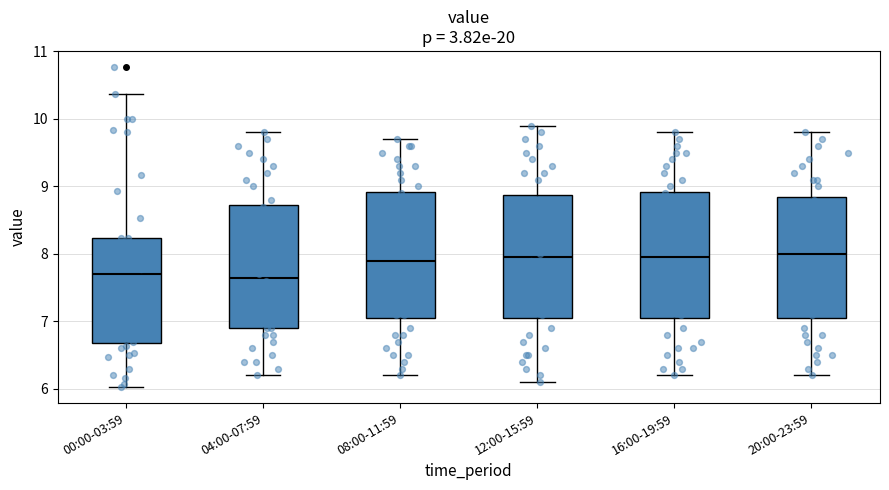

Reading left to right, read every box against the y-axis: the position of its median line, the range the box covers, and the ends of its whiskers. The values are not printed on the chart, so give them approximately, as read against the axis.

00:00-03:59: median 7.7, box 6.7 to 8.2, whiskers 6.0 to 10.4
04:00-07:59: median 7.7, box 6.9 to 8.7, whiskers 6.2 to 9.8
08:00-11:59: median 7.9, box 7.1 to 8.9, whiskers 6.2 to 9.7
12:00-15:59: median 8.0, box 7.1 to 8.9, whiskers 6.1 to 9.9
16:00-19:59: median 8.0, box 7.1 to 8.9, whiskers 6.2 to 9.8
20:00-23:59: median 8.0, box 7.1 to 8.9, whiskers 6.2 to 9.8